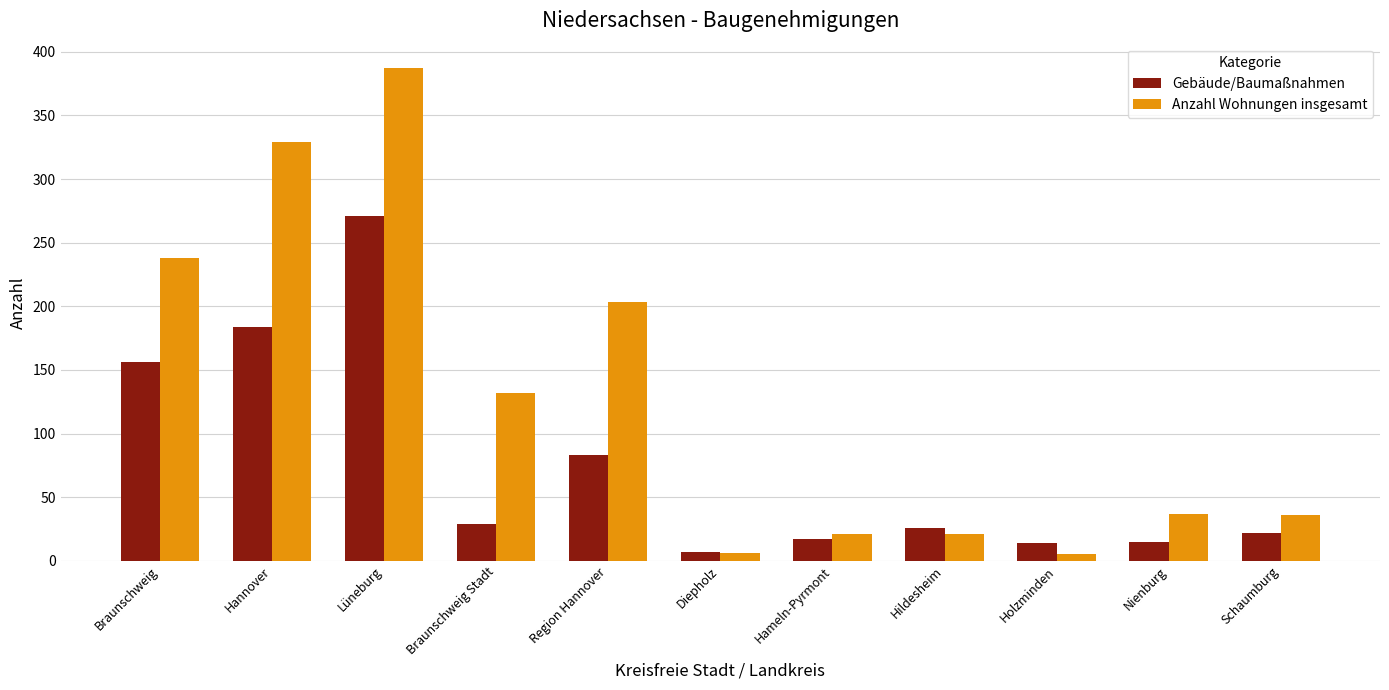

True or false: Anzahl Wohnungen insgesamt has a value of 682 at Lüneburg.

False